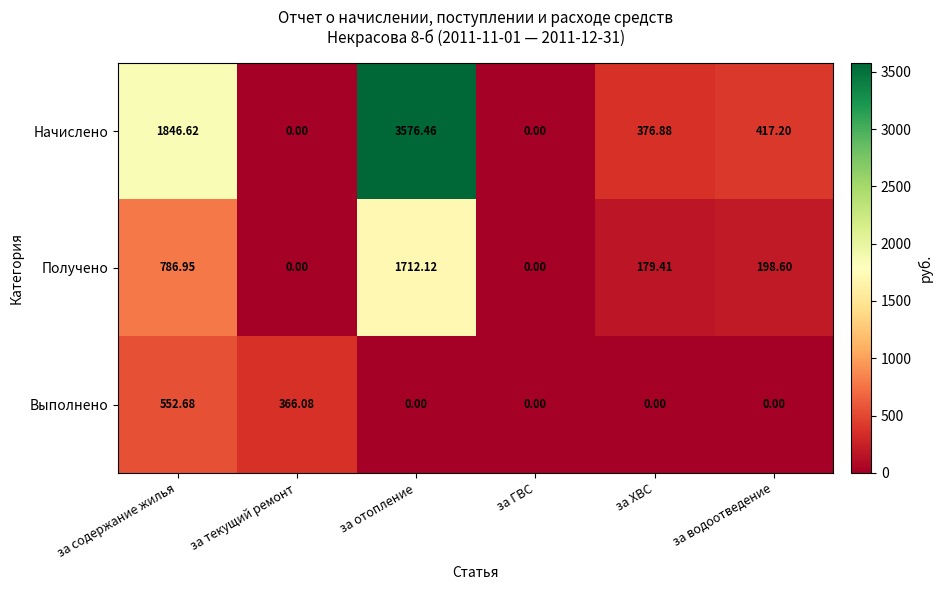

At which category is the sum across all series the highest?

за отопление